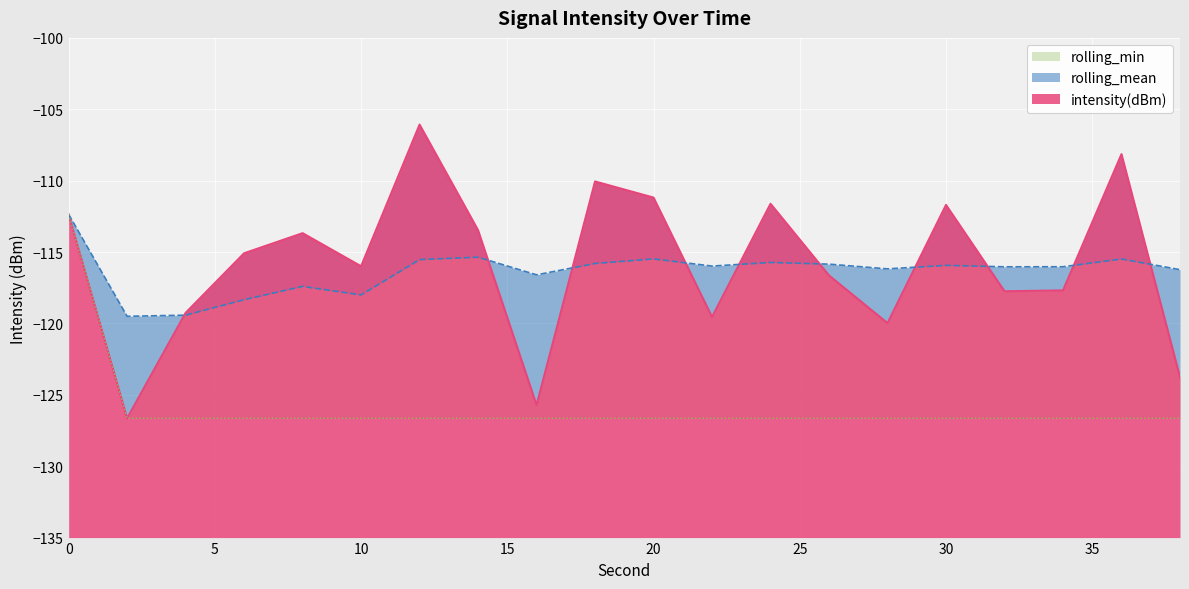

How many lines are shown in the chart?

3